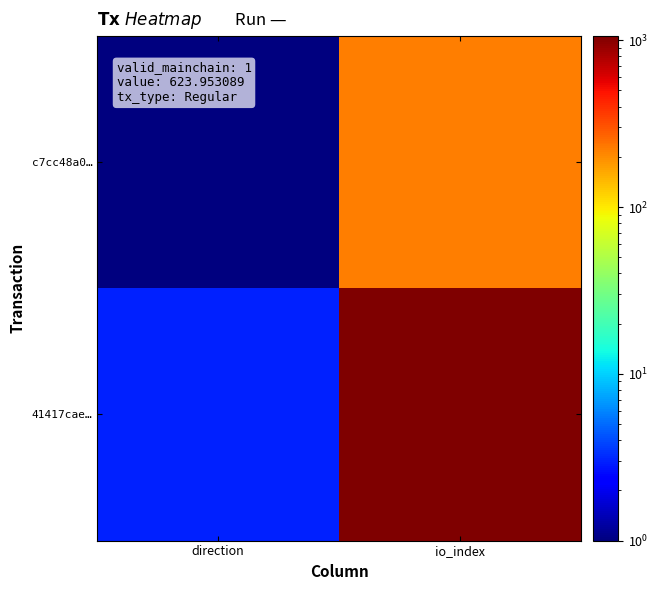

What is the difference between the highest and lowest values at io_index?

837